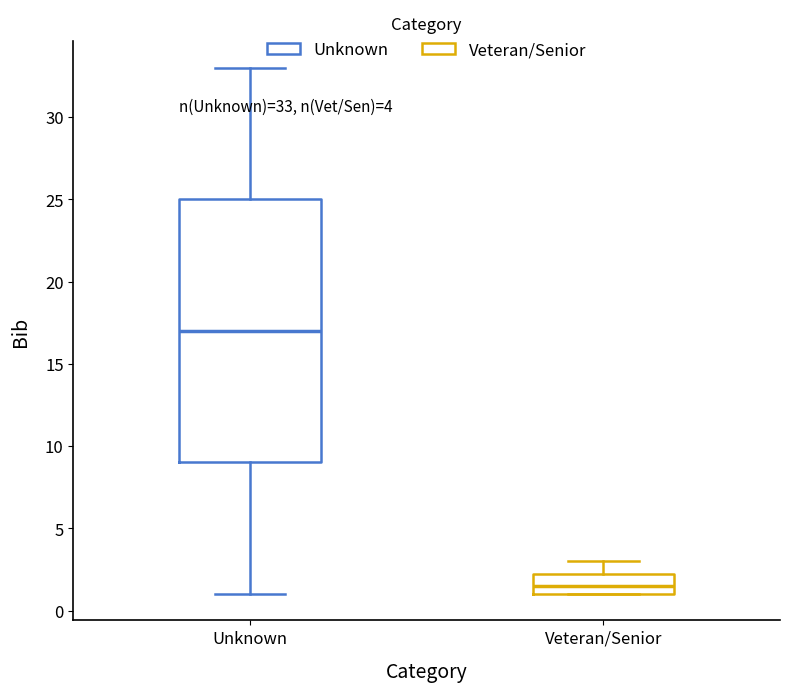

Which box is the tallest, from its lower edge to its upper edge?

Unknown